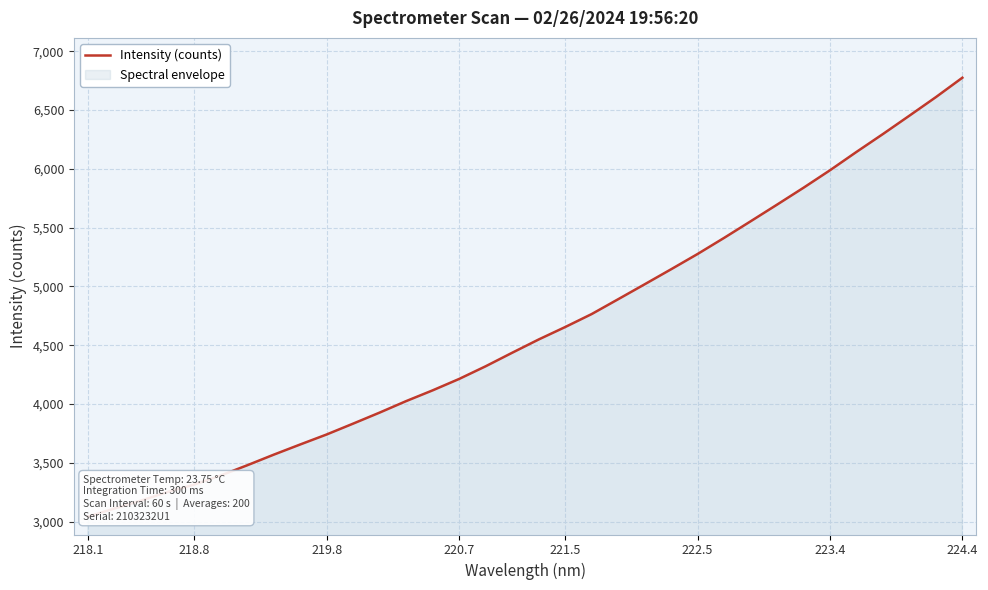

At which category does the chart reach its minimum across all series?

218.1